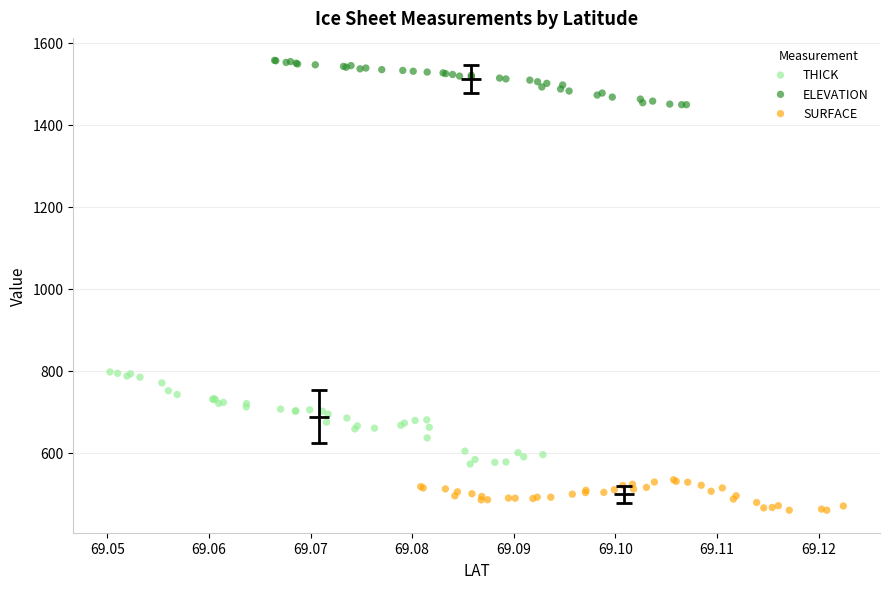

Which series contains the lowest Y value?

SURFACE